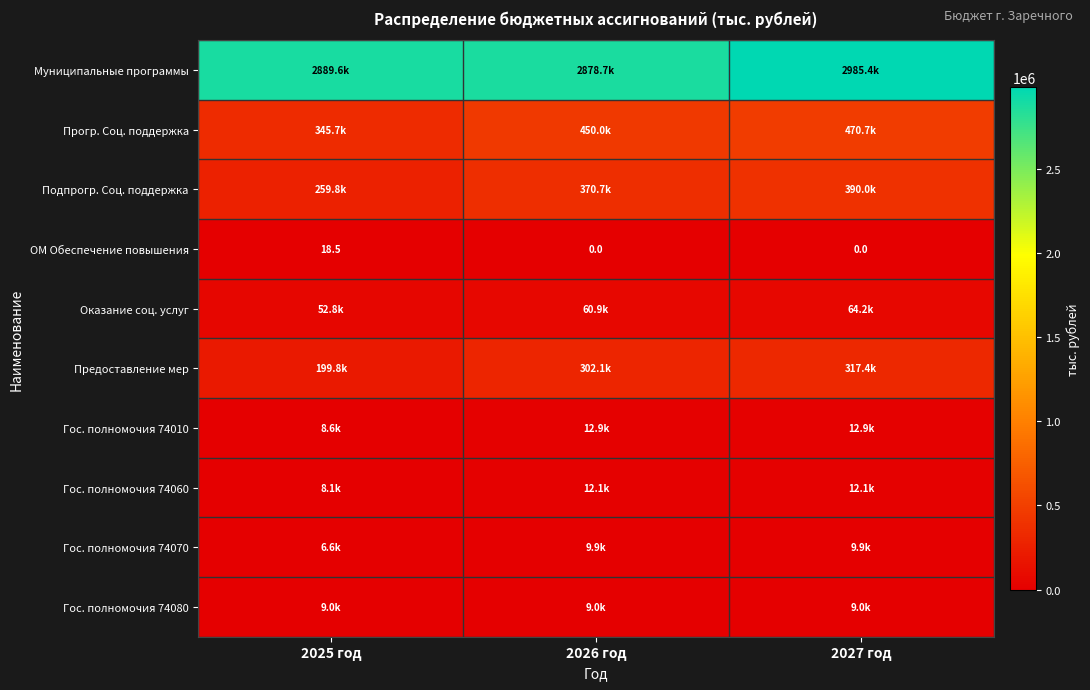

The value of ОМ Обеспечение повышения at 2027 год is 0.0. True or false?

True